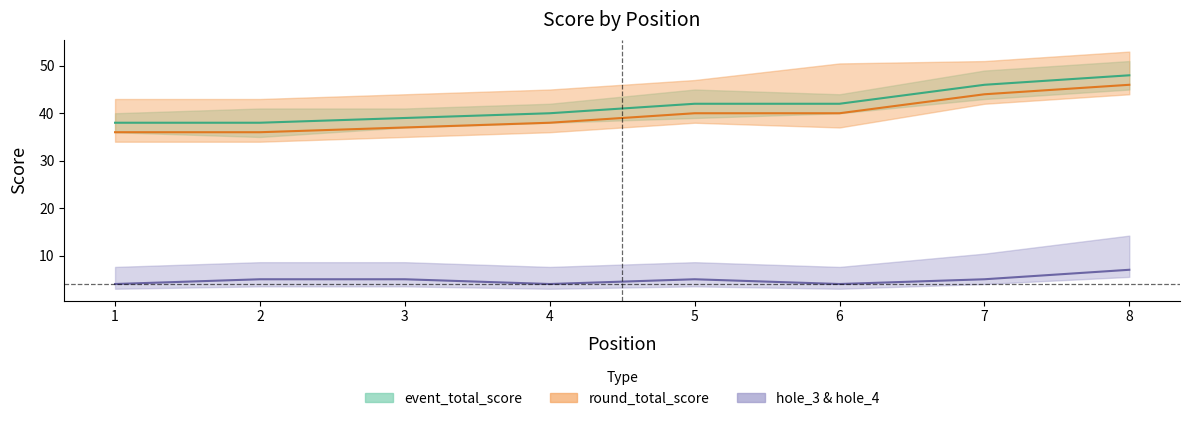

What is the difference between the second highest and second lowest values in the round_total_score series?

8